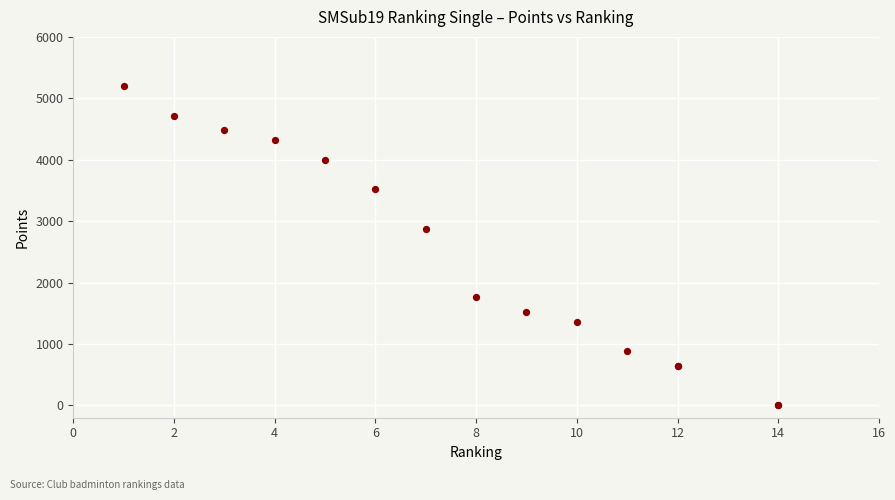

What Y value in the scatter plot is closest to 2600?

2880